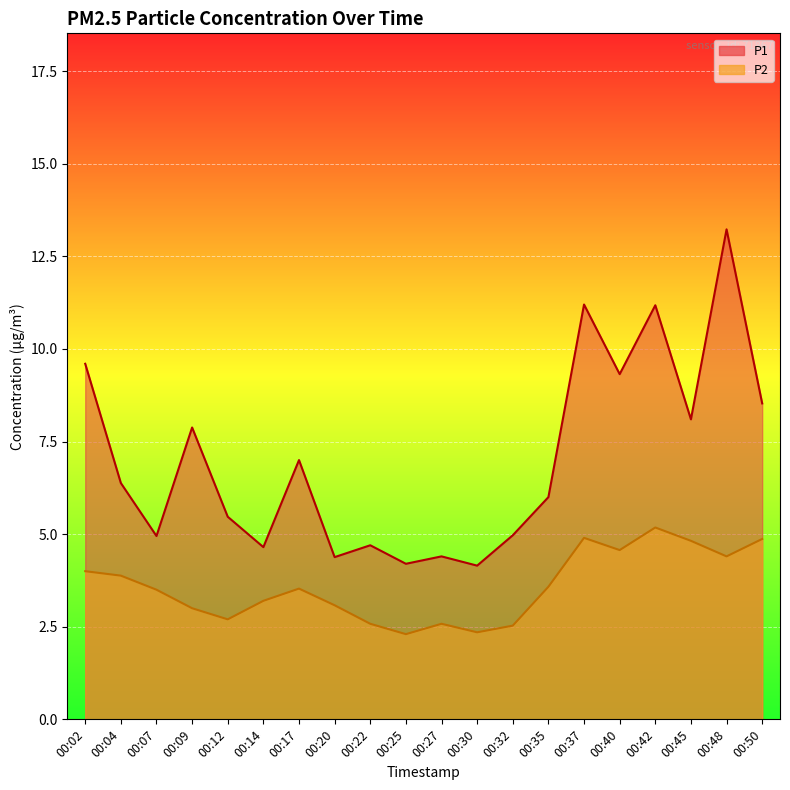

Which label corresponds to the largest value in the chart?

00:48